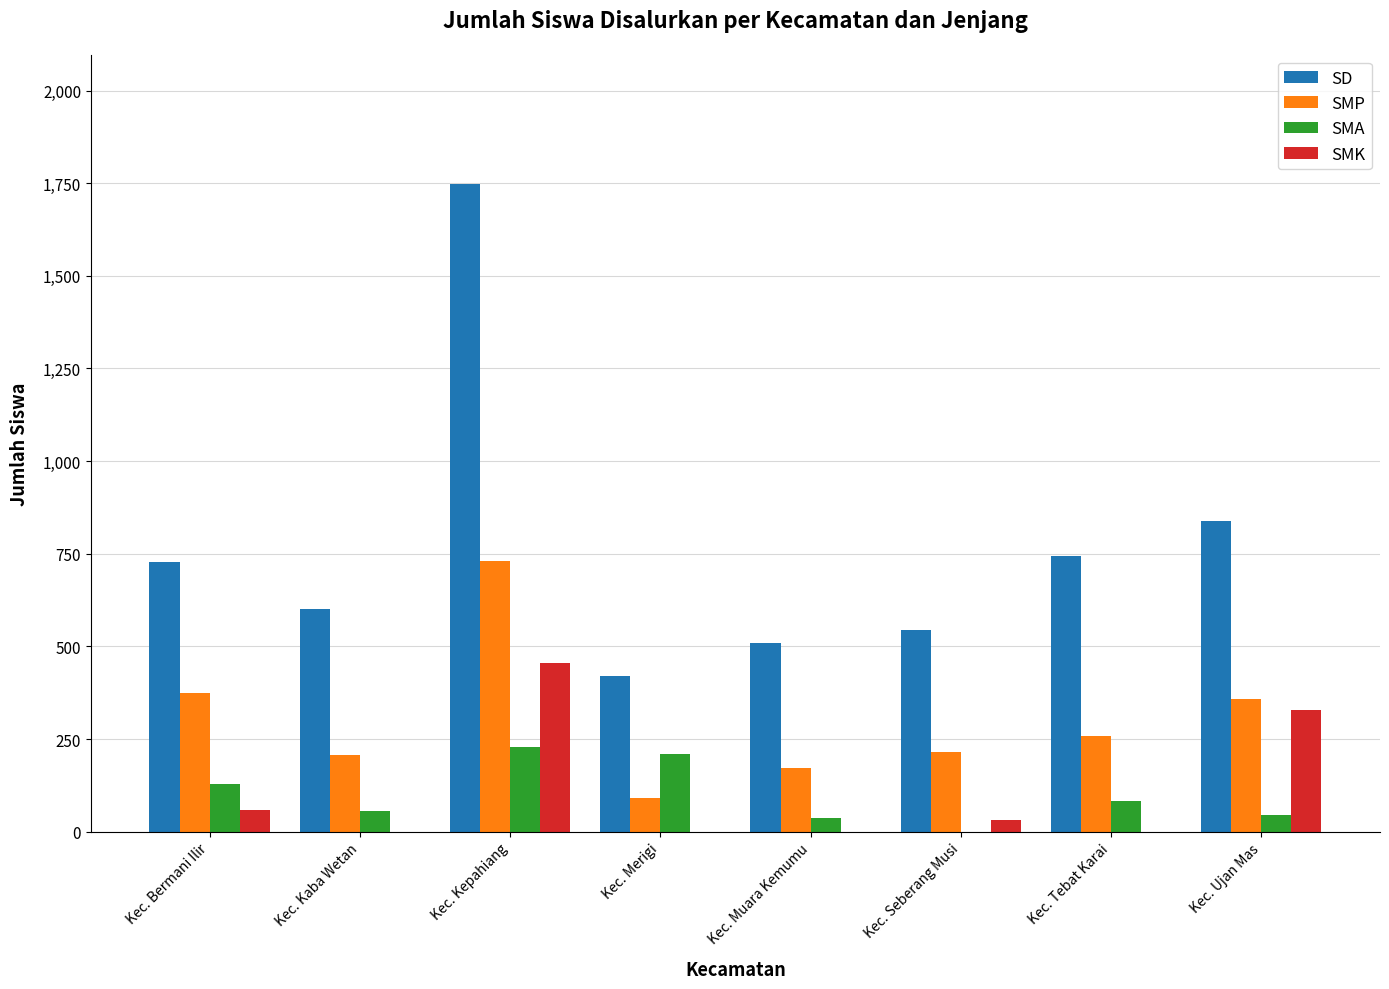

The value of SMP at Kec. Muara Kemumu is 283. True or false?

False